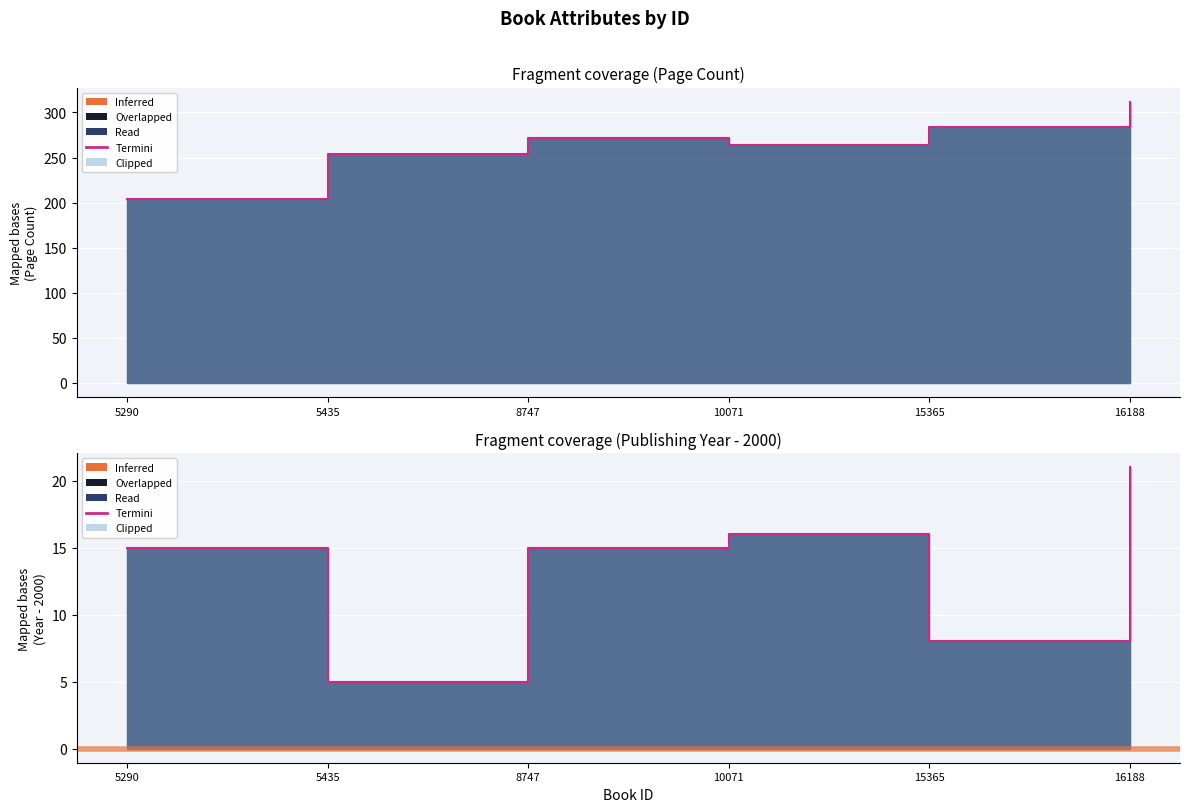

At how many categories does at least one series exceed 40?

6